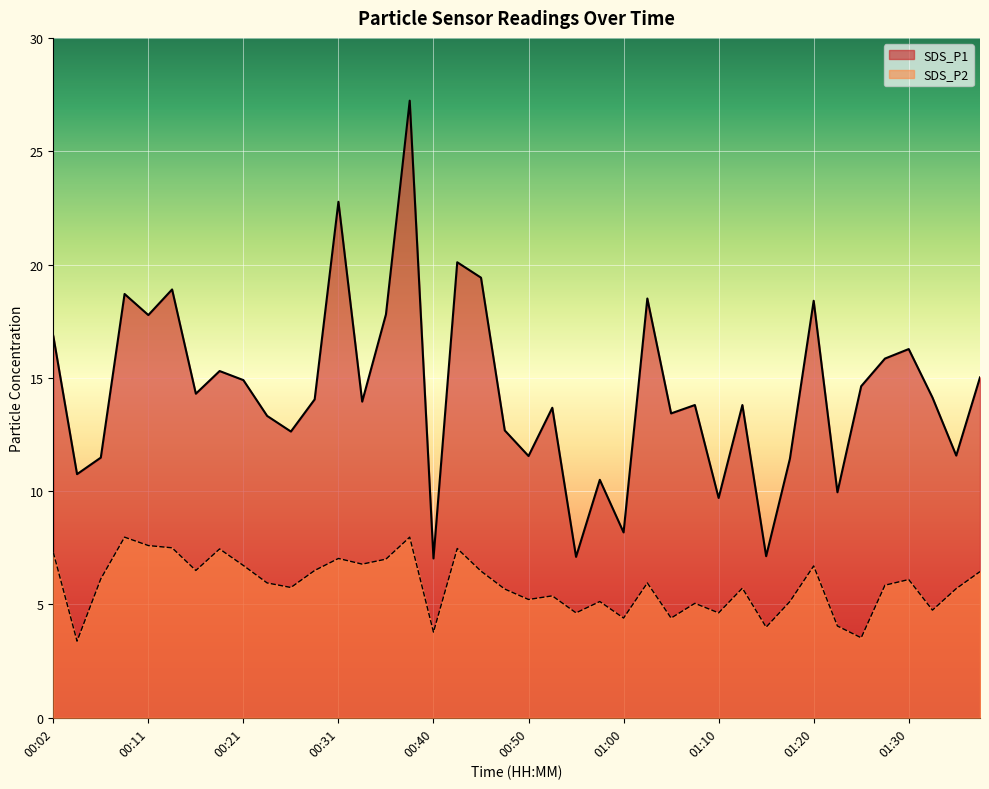

Which series has the largest range (max minus min)?

SDS_P1